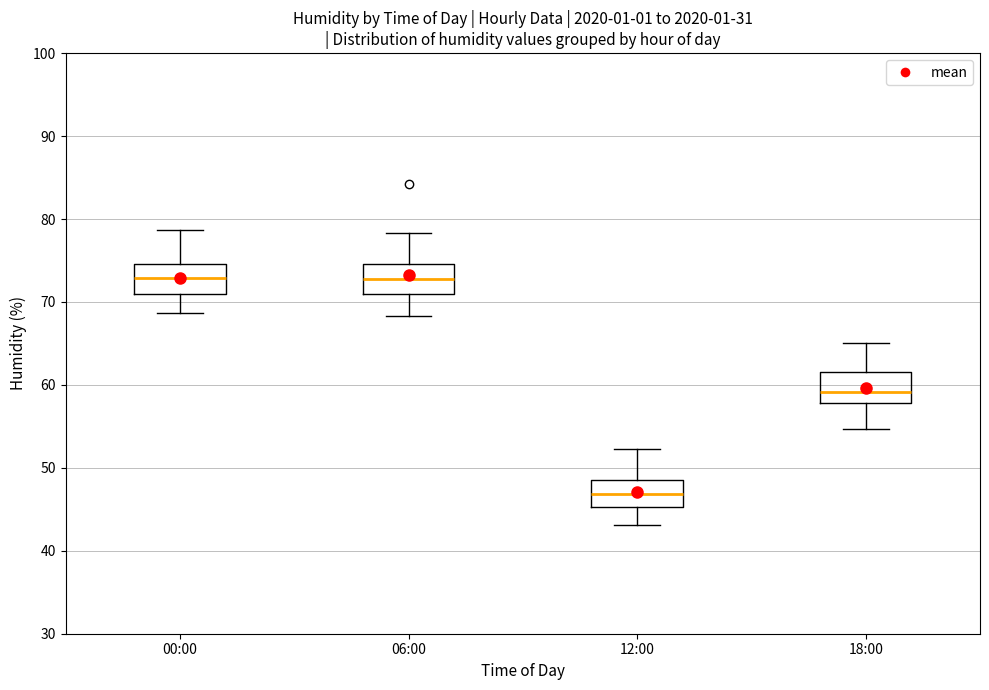

Reading left to right, transcribe this box plot: for each box, give where its median line is, the range the box spans, and where its two whiskers end, as read against the y-axis. The values are not printed on the chart, so give them approximately, as read against the axis.

00:00: median 73, box 71 to 75, whiskers 69 to 79
06:00: median 73, box 71 to 75, whiskers 68 to 78
12:00: median 47, box 45 to 49, whiskers 43 to 52
18:00: median 59, box 58 to 62, whiskers 55 to 65